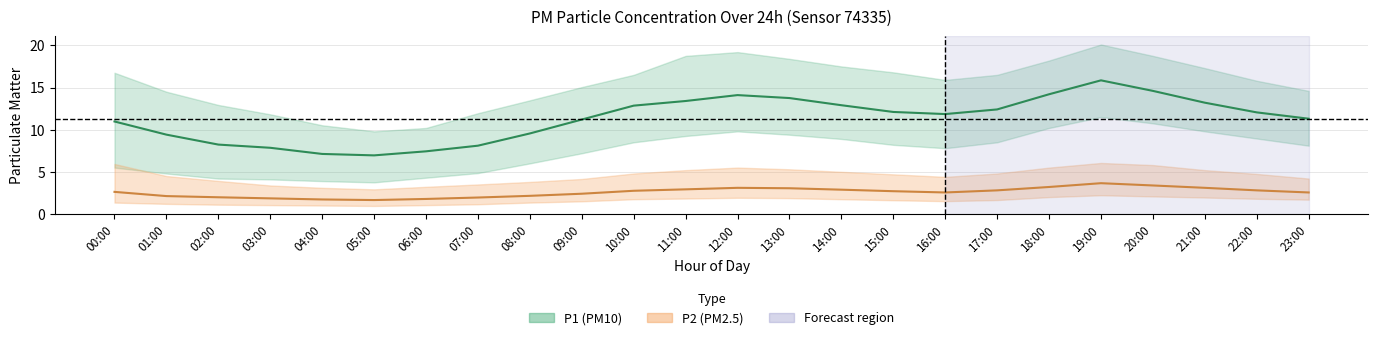

What is the sum of the P1 (PM10) mean values at 17:00 and 08:00?

22.0